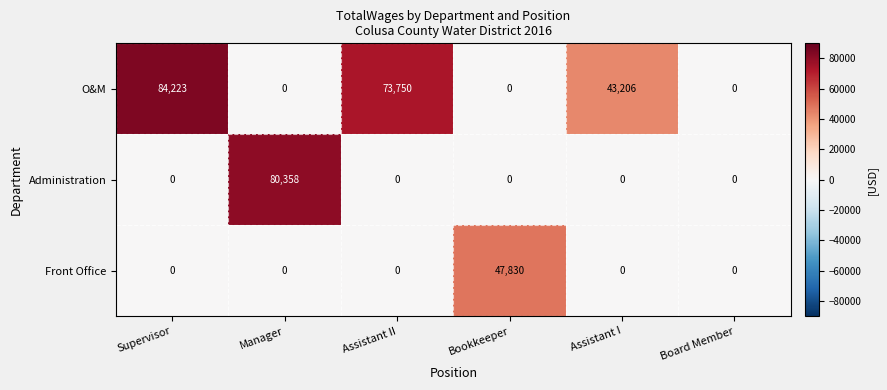

Reading right to left, extract all data points from this chart.

O&M: 0	43206	0	73750	0	84223
Administration: 0	0	0	0	80358	0
Front Office: 0	0	47830	0	0	0